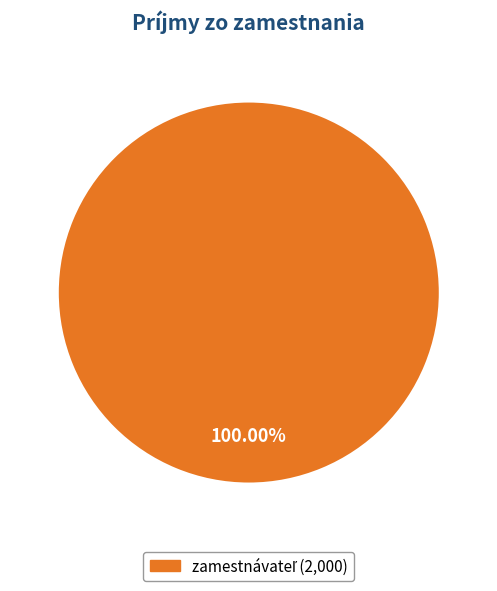

How many slices are in this pie chart?

1